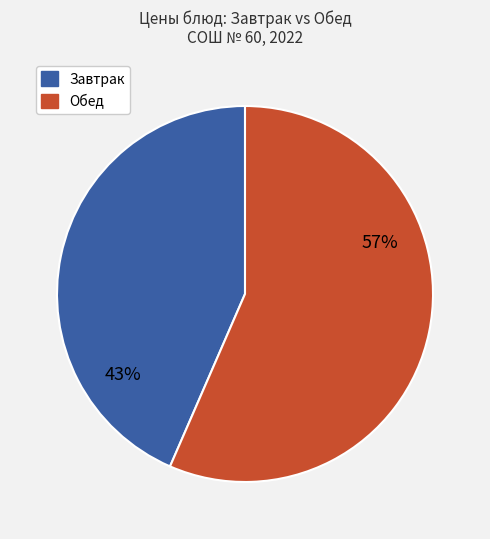

Is there any slice that represents more than half of the pie?

Yes